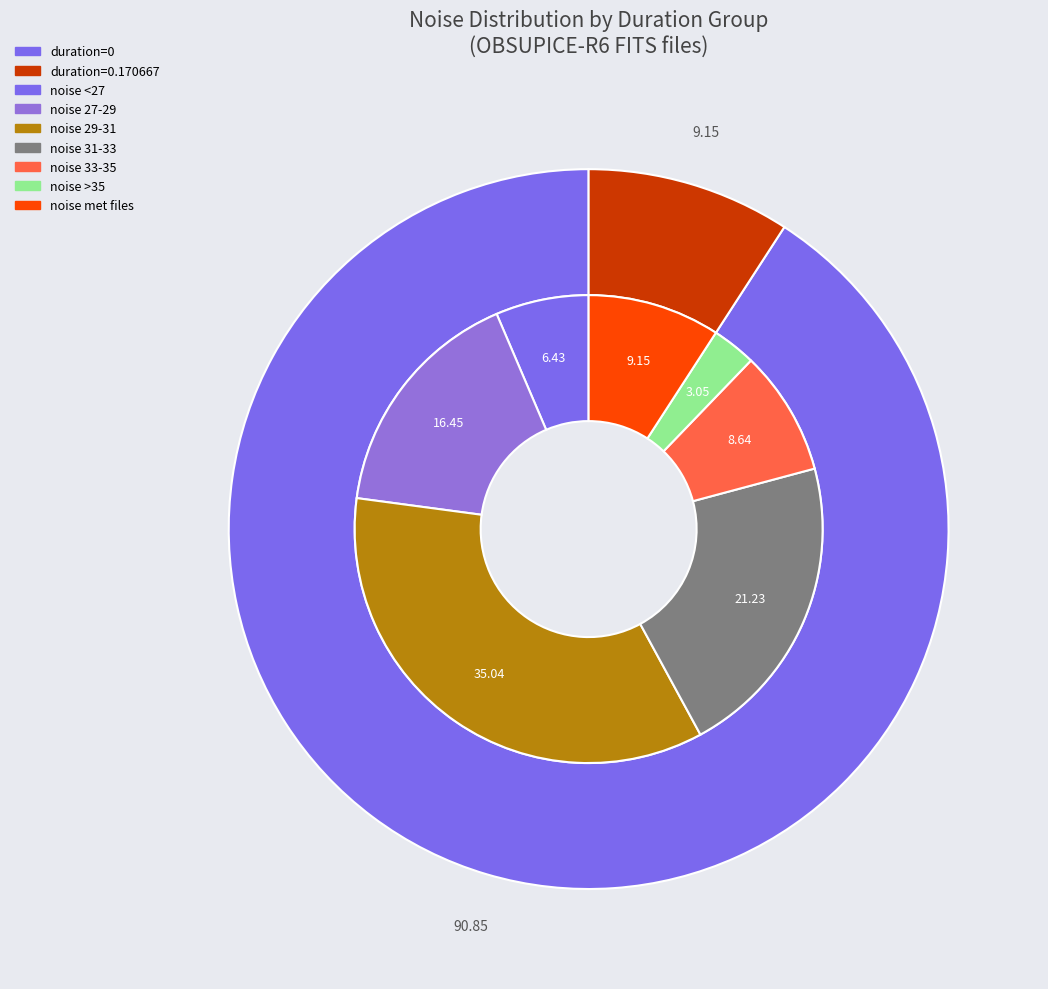

Does 6 account for over 50% of the chart?

No